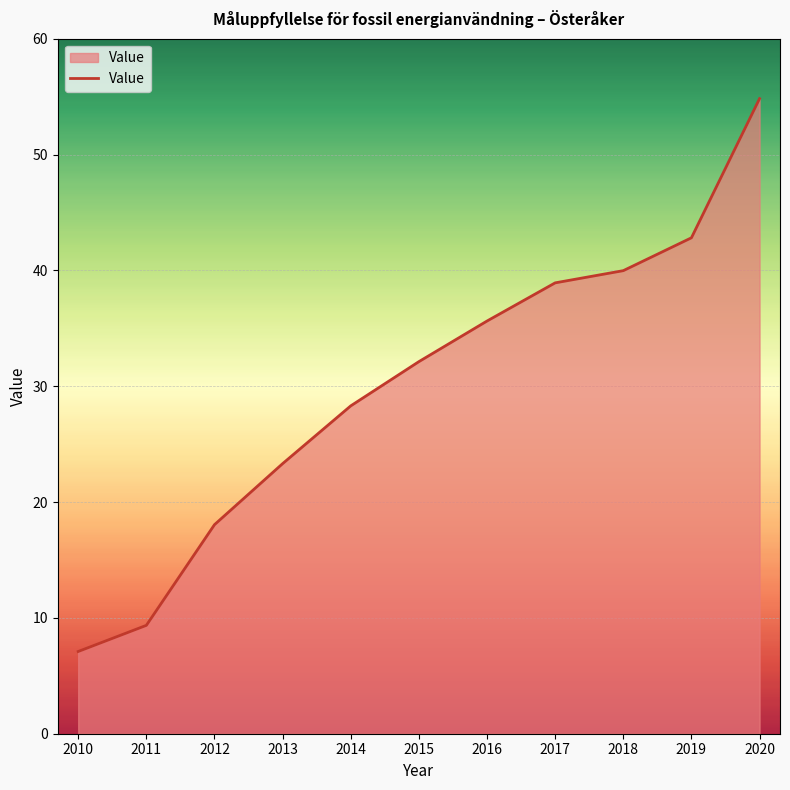

How many values are below 32?

5